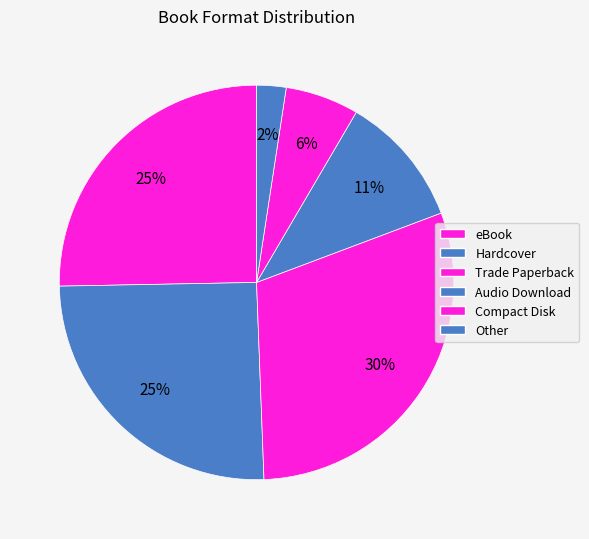

Count the number of slices in the pie.

6